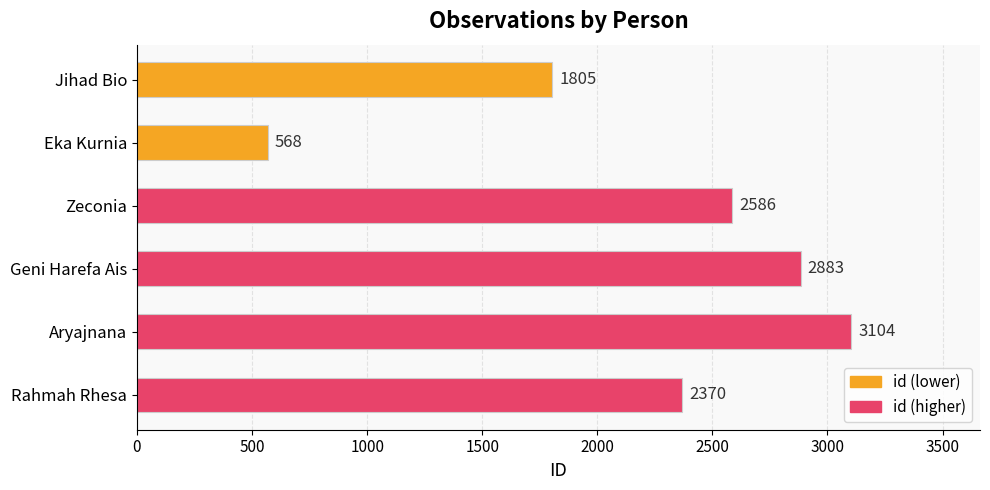

Which category has the lowest value across all series?

Eka Kurnia